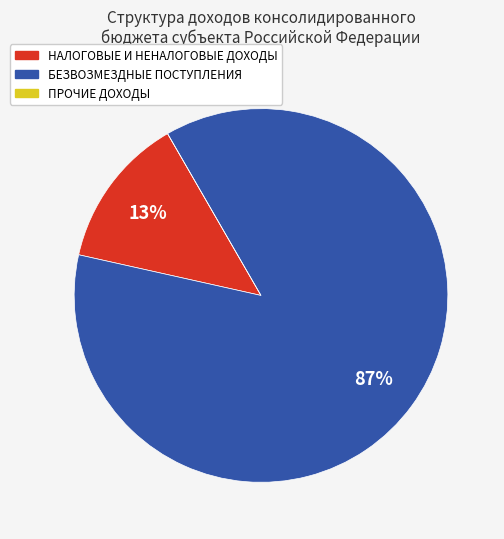

Which category has the biggest portion of the pie?

БЕЗВОЗМЕЗДНЫЕ ПОСТУПЛЕНИЯ